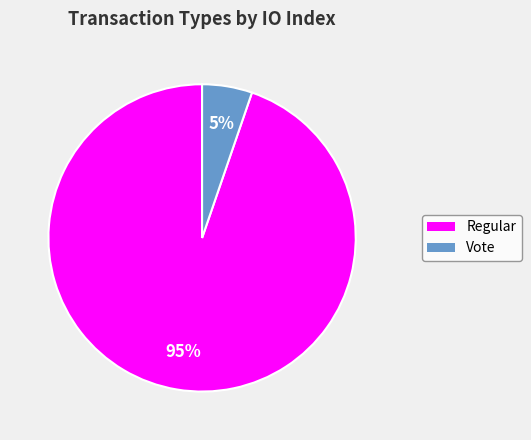

How many segments does this pie chart have?

2